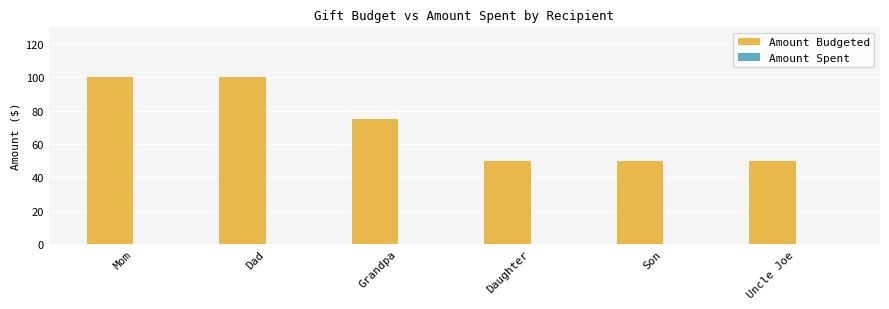

What is the average value?

71